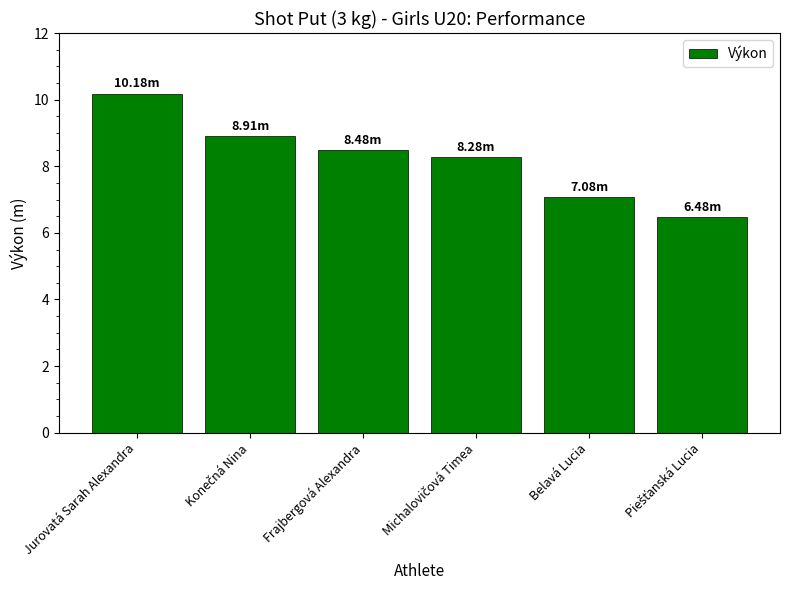

At which category does the chart reach its peak across all series?

Jurovatá Sarah Alexandra